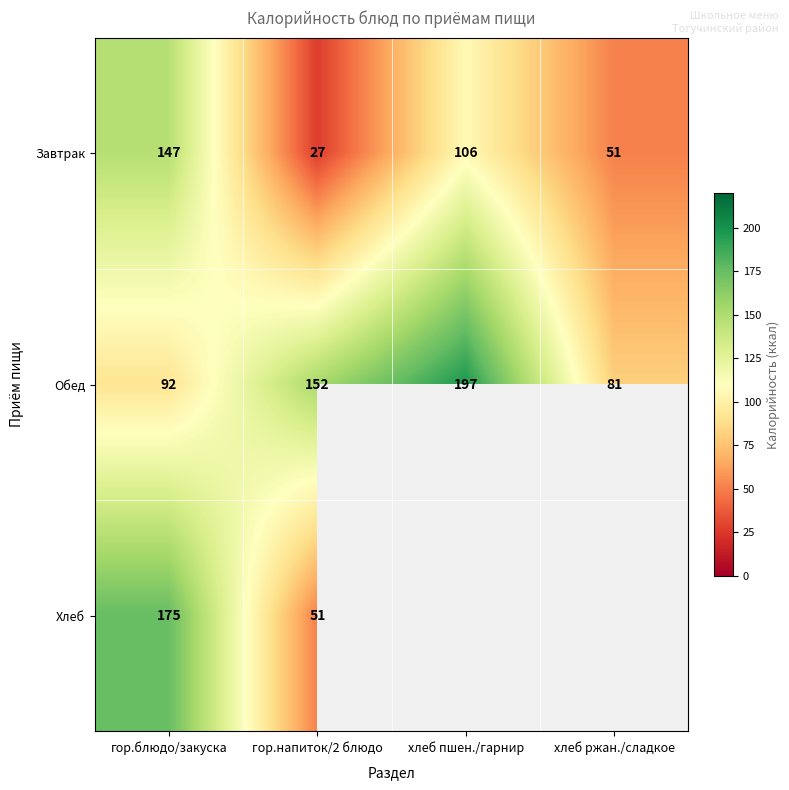

Which category has the lowest value in the Обед series?

хлеб ржан./сладкое